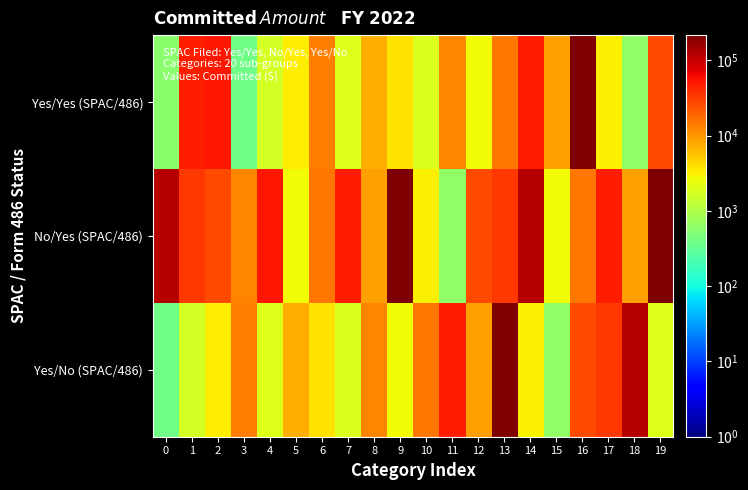

Count the number of categories in the chart.

20